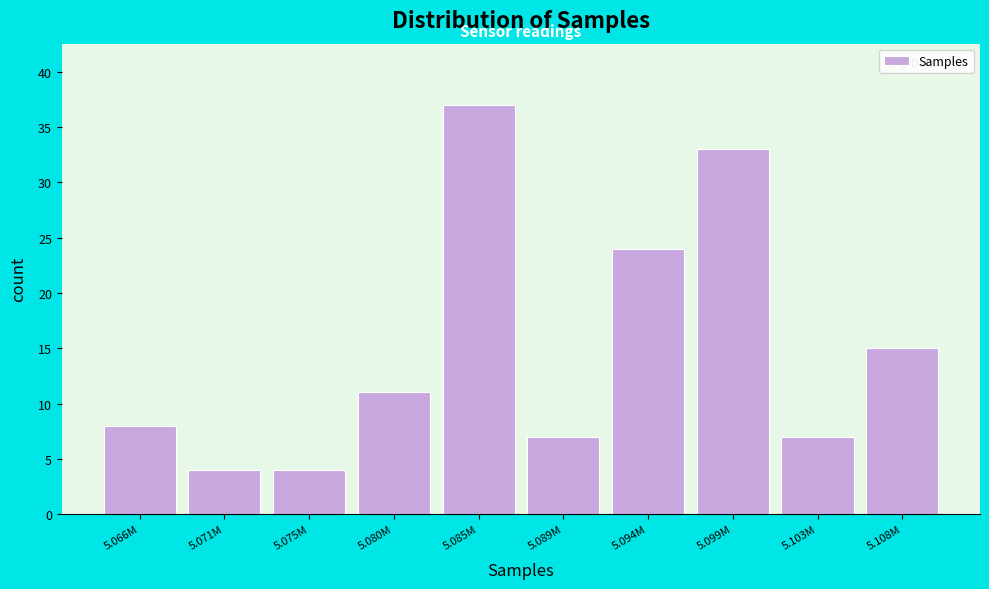

Reading left to right, extract all data points from this chart.

5.066M=8	5.071M=4	5.075M=4	5.080M=11	5.085M=37	5.089M=7	5.094M=24	5.099M=33	5.103M=7	5.108M=15